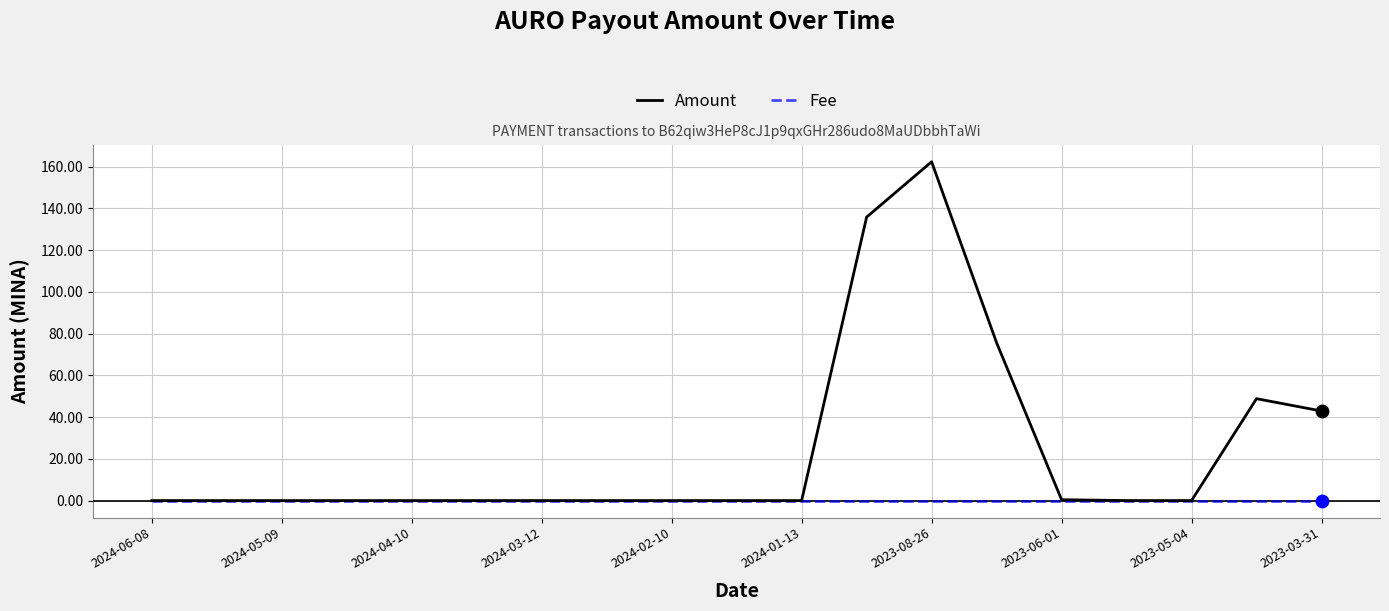

List the series in order of their peak value, highest first.

Amount, Fee